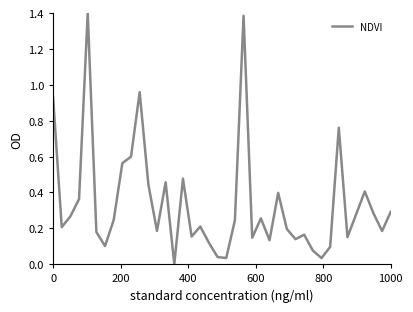

How many lines are shown in the chart?

1